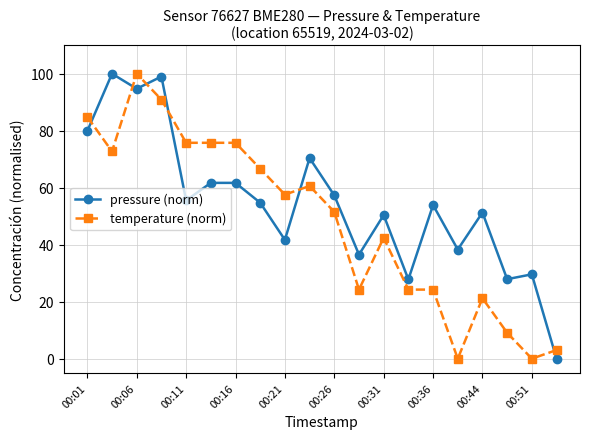

How many lines are shown in the chart?

2